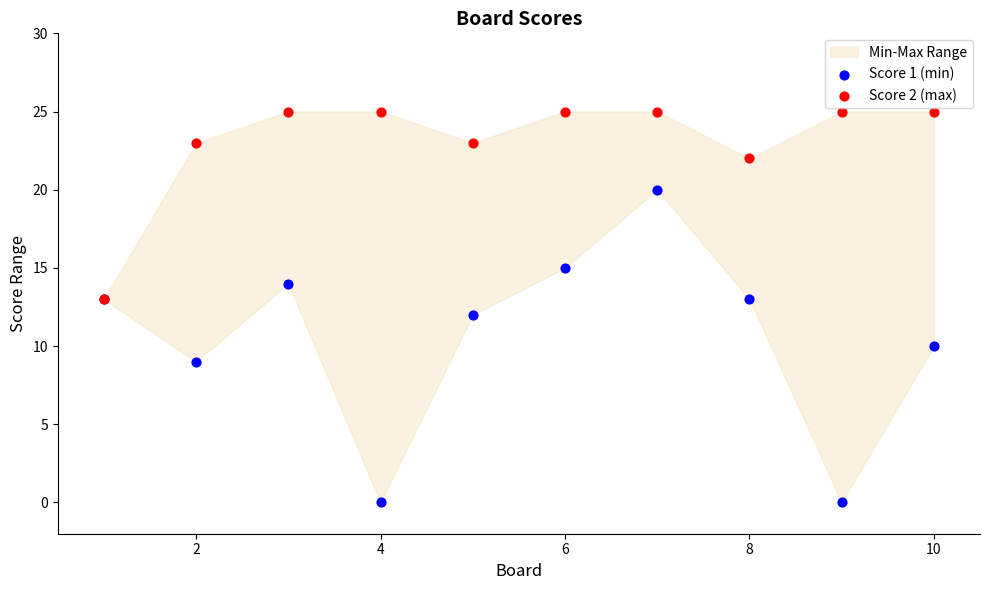

Which series reaches the maximum Y coordinate?

Score 2 (max)